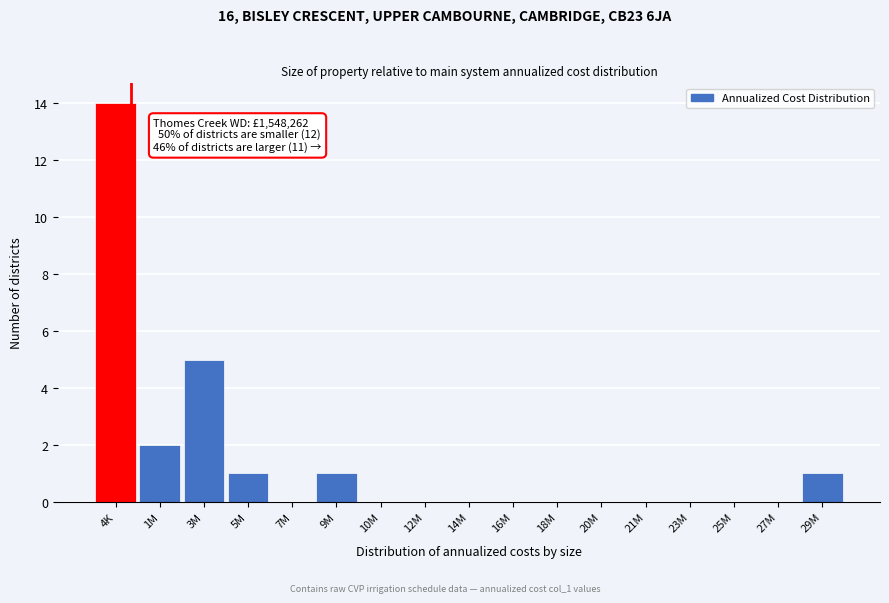

Reading right to left, list all the values displayed in this chart.

29M=1	27M=0	25M=0	23M=0	21M=0	20M=0	18M=0	16M=0	14M=0	12M=0	10M=0	9M=1	7M=0	5M=1	3M=5	1M=2	4K=14